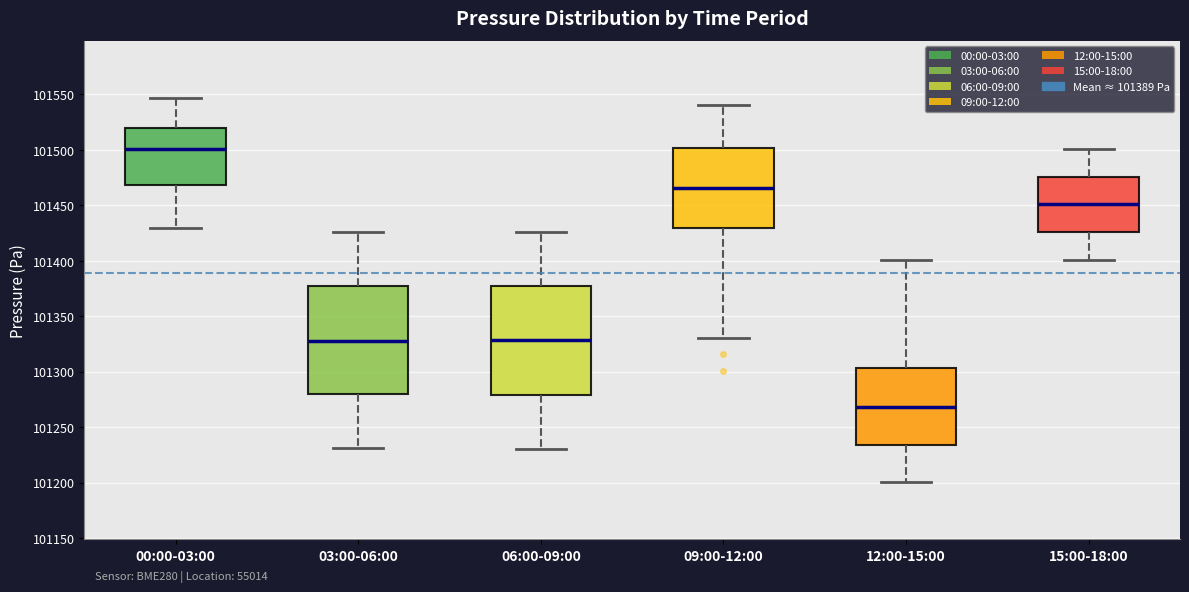

Reading left to right, read every box against the y-axis: the position of its median line, the range the box covers, and the ends of its whiskers. The values are not printed on the chart, so give them approximately, as read against the axis.

00:00-03:00: median 101500, box 101470 to 101520, whiskers 101430 to 101545
03:00-06:00: median 101330, box 101280 to 101375, whiskers 101230 to 101425
06:00-09:00: median 101330, box 101280 to 101375, whiskers 101230 to 101425
09:00-12:00: median 101465, box 101430 to 101500, whiskers 101330 to 101540
12:00-15:00: median 101270, box 101235 to 101305, whiskers 101200 to 101400
15:00-18:00: median 101450, box 101425 to 101475, whiskers 101400 to 101500